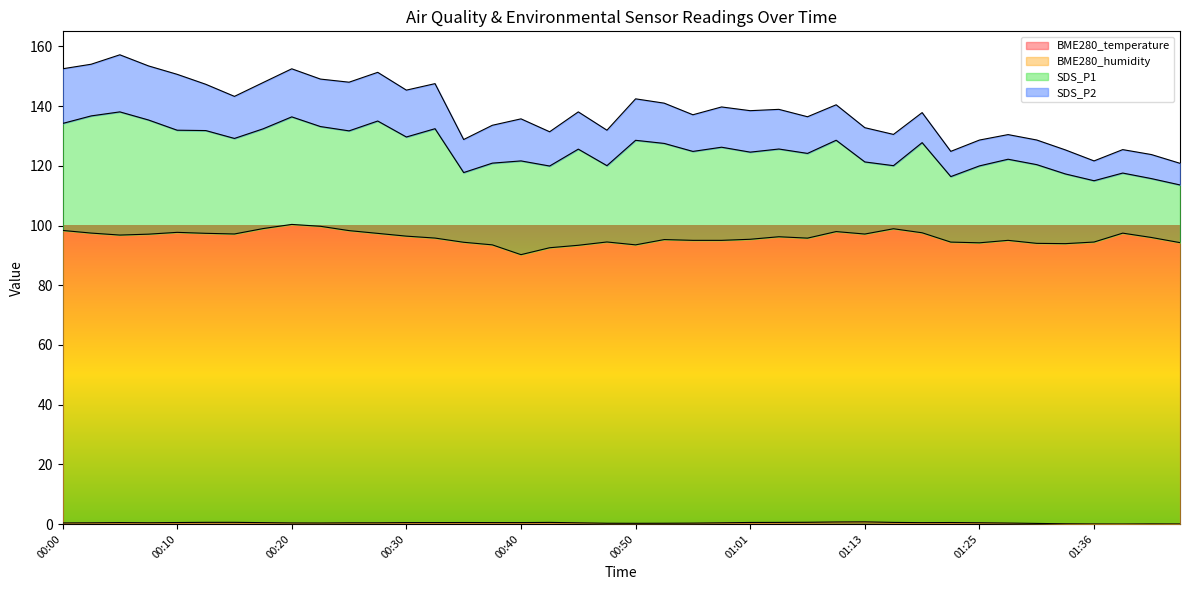

What position from the left is 00:40?

17